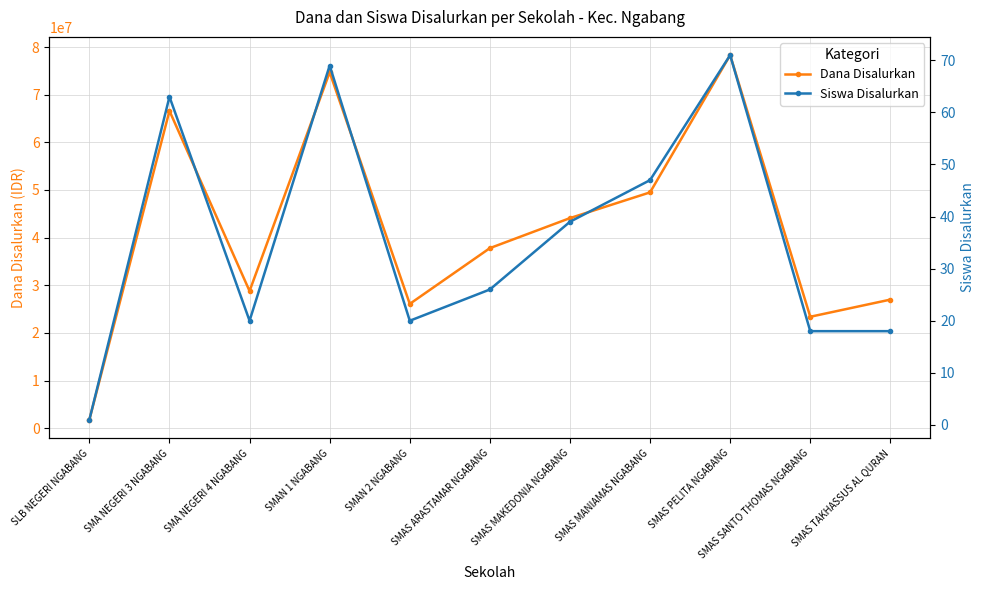

List the series in order of their peak value, lowest first.

Siswa Disalurkan, Dana Disalurkan